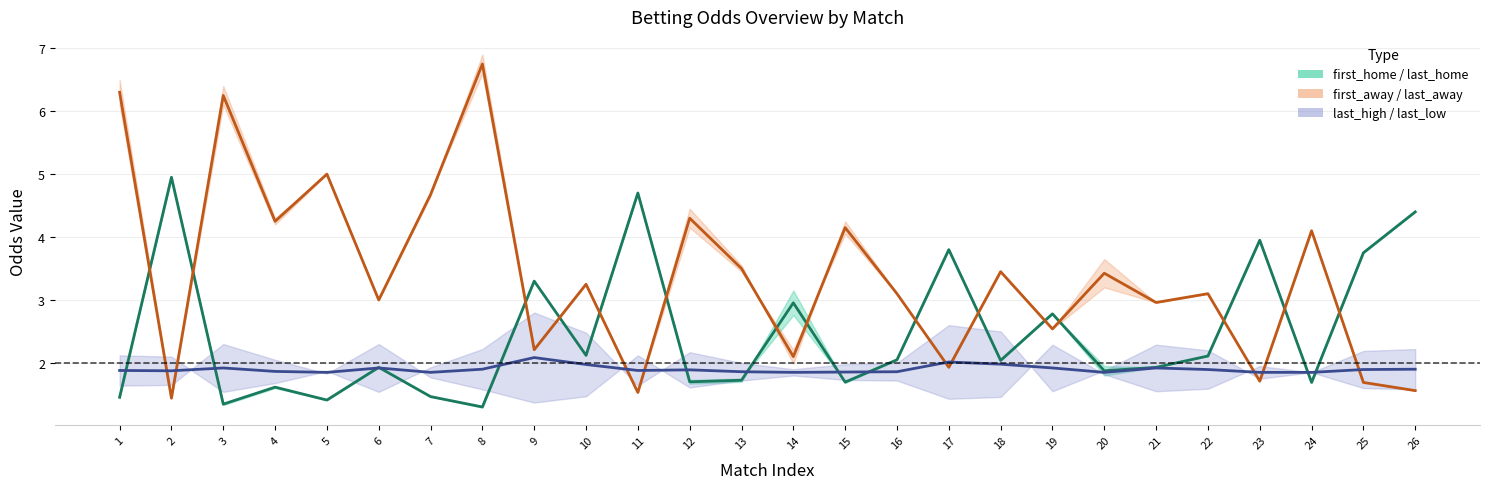

At which label does first_away / last_away first exceed 3?

1